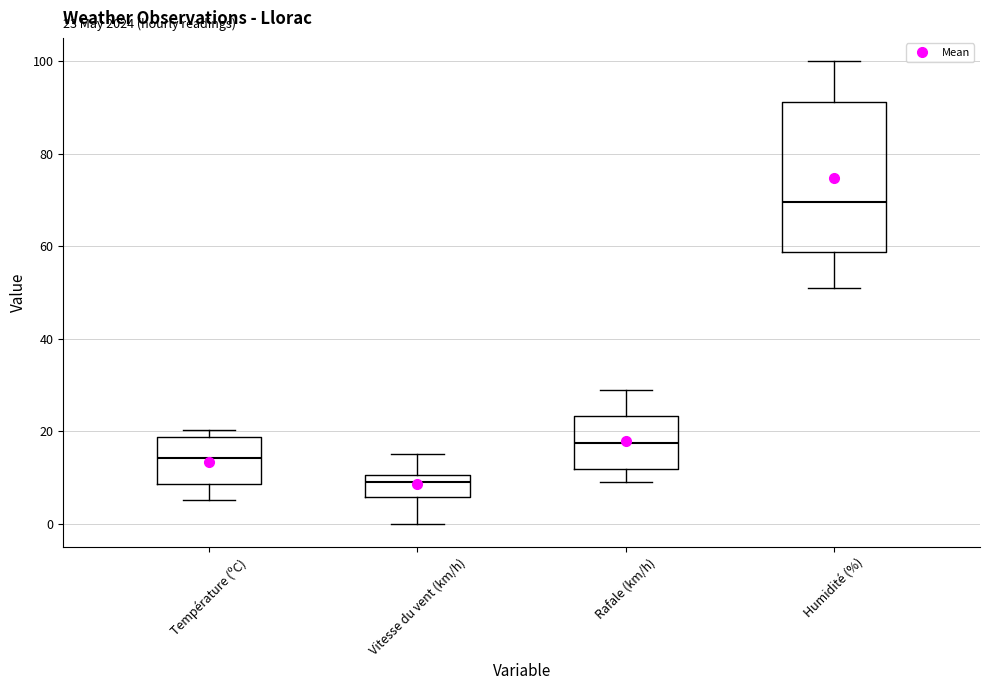

Which box is the tallest, from its lower edge to its upper edge?

Humidité (%)